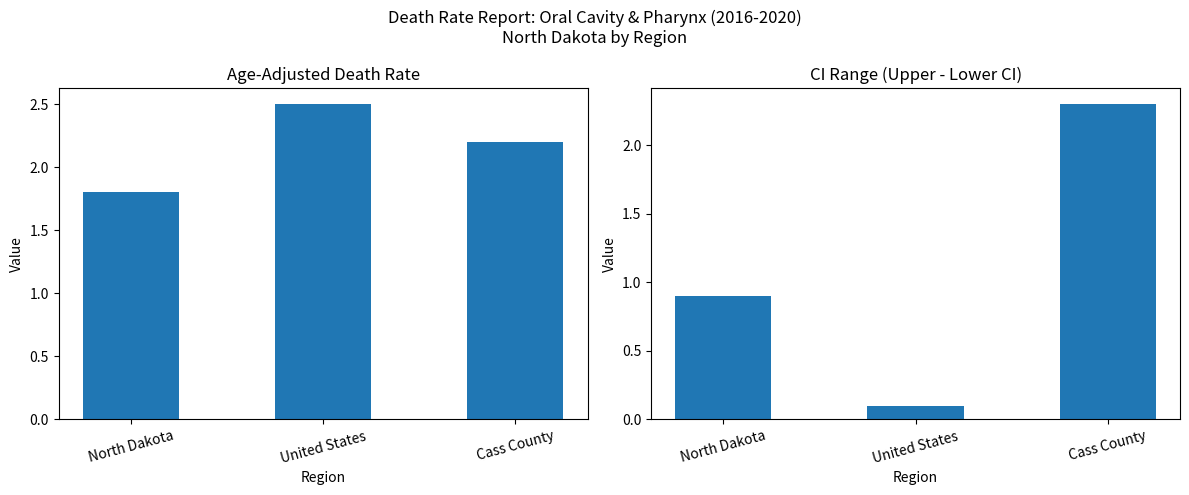

Is the value of Age-Adjusted Death Rate at United States greater than the value of CI Range (Upper - Lower) at Cass County?

Yes